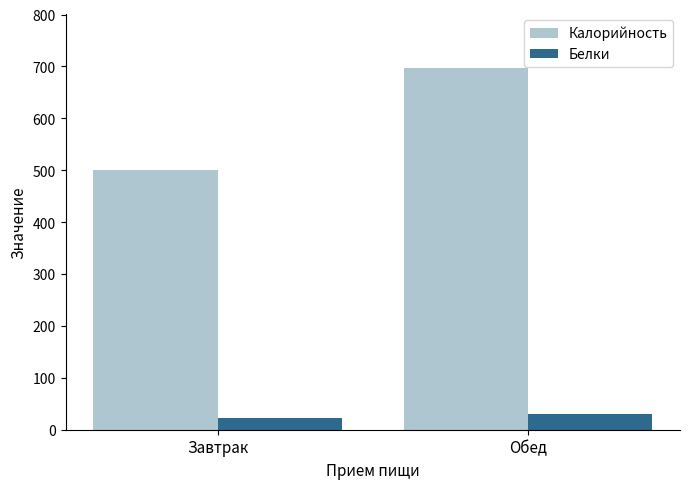

What is the value of the Калорийность bar at the 1st from the left?

500.6